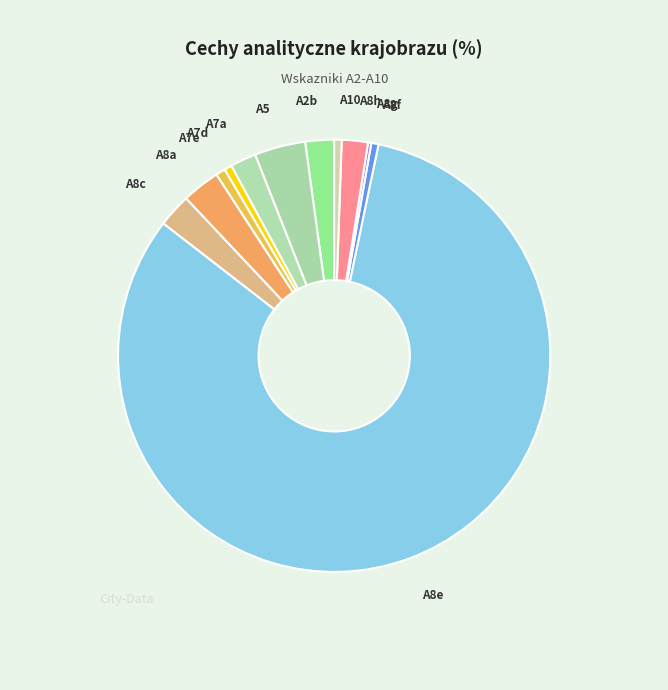

Is the sum of A8e and A7e greater than half?

Yes